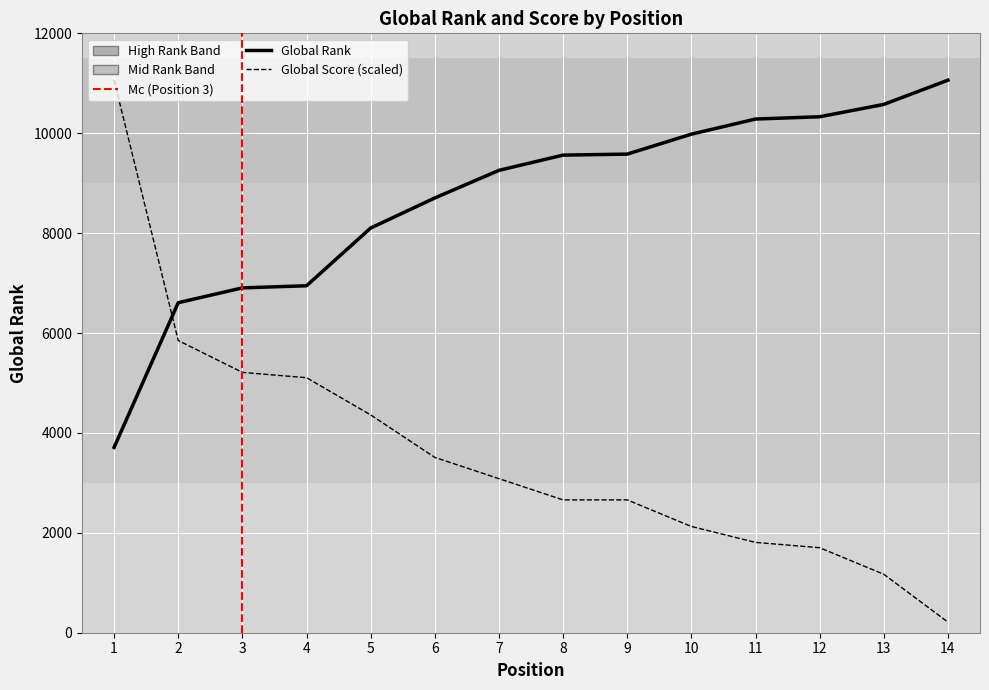

True or false: Global Rank has a value of 6946.0 at 4.

True